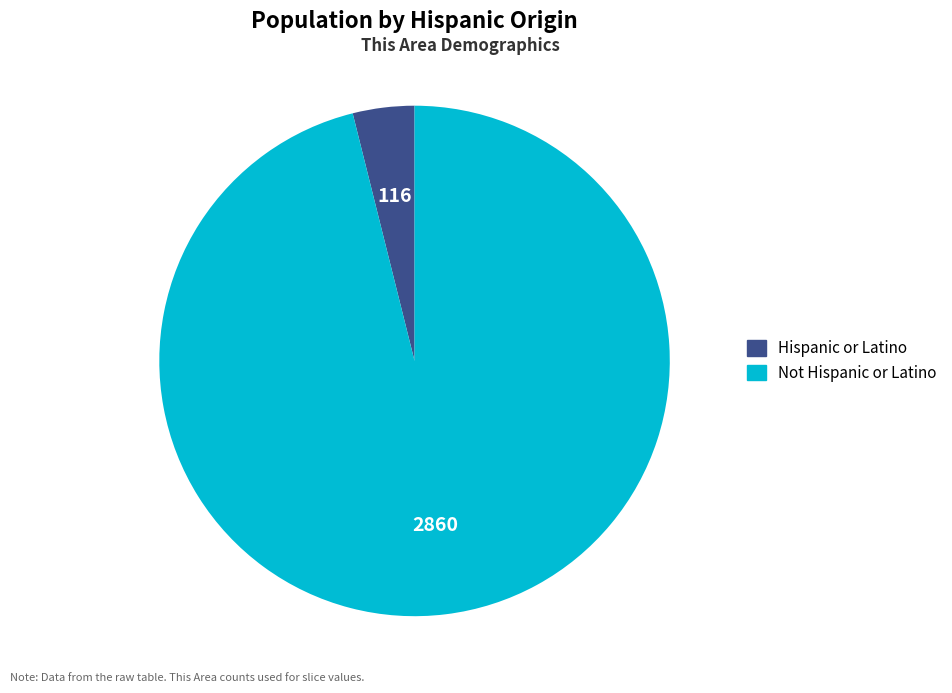

True or false: Hispanic or Latino accounts for 4% of the total.

True